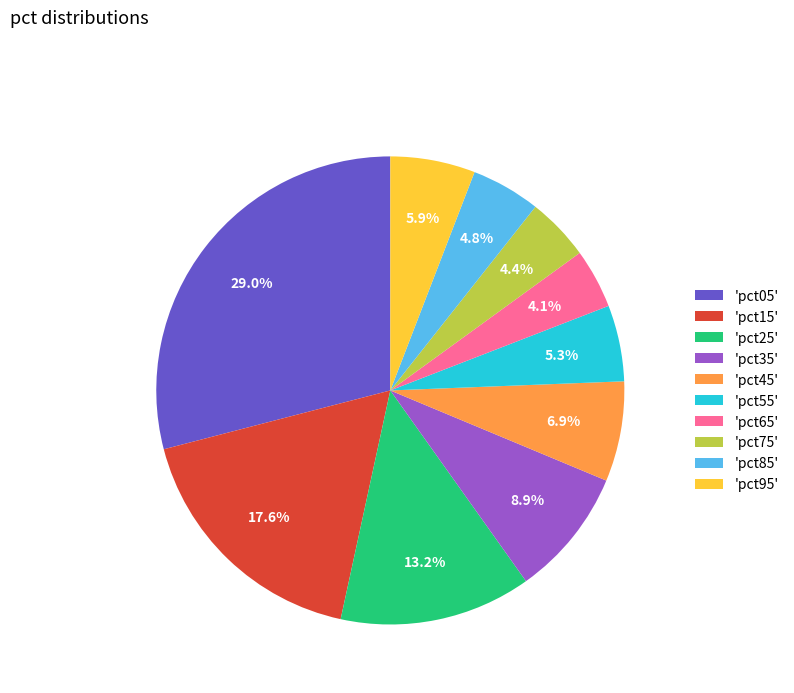

How many segments does this pie chart have?

10